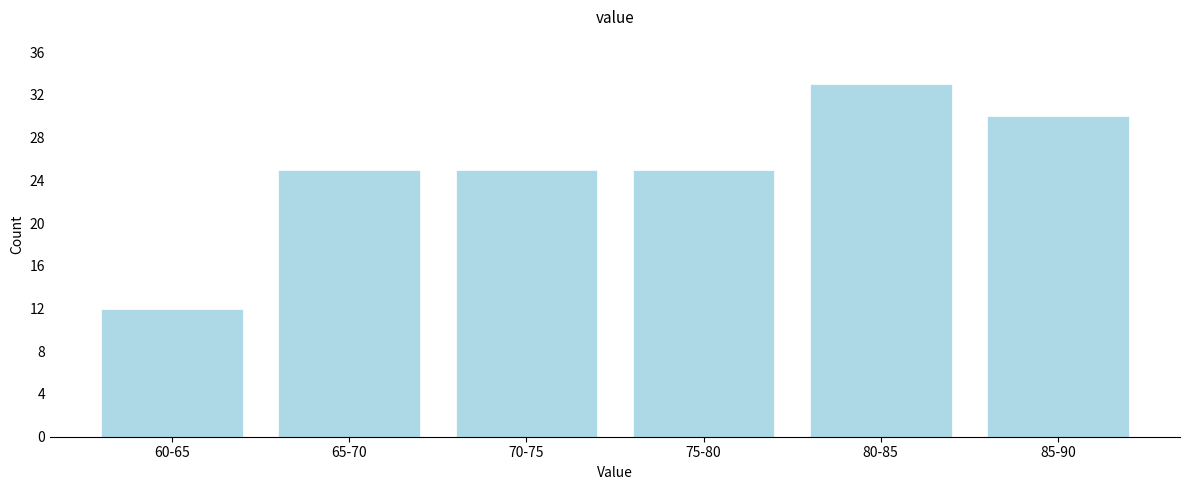

Reading left to right, extract all data points from this chart.

12	25	25	25	33	30